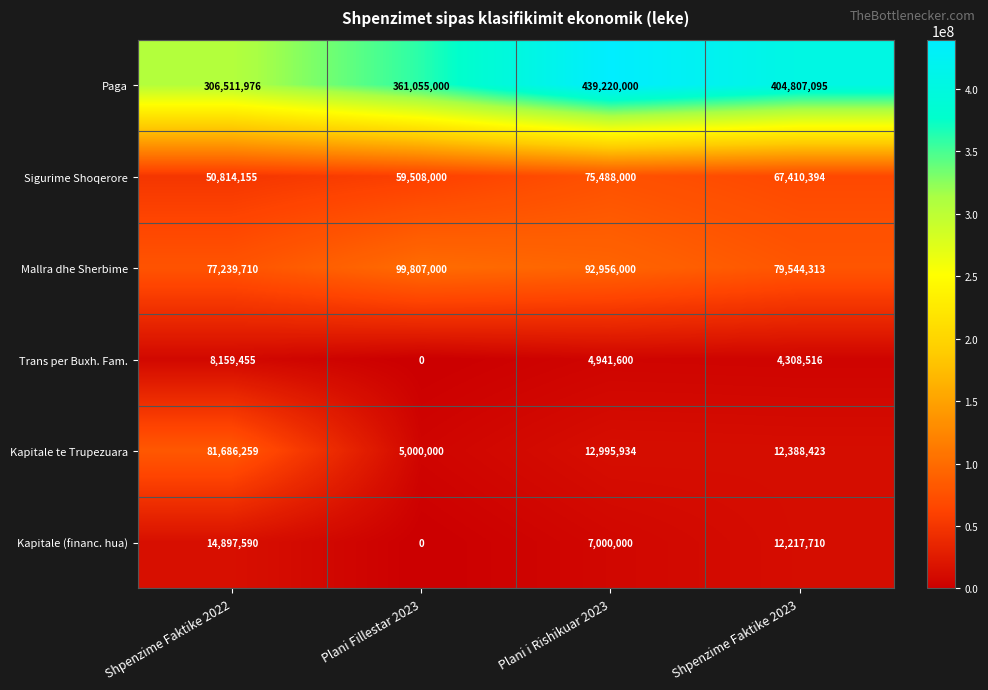

Which series has the widest spread of values?

Paga